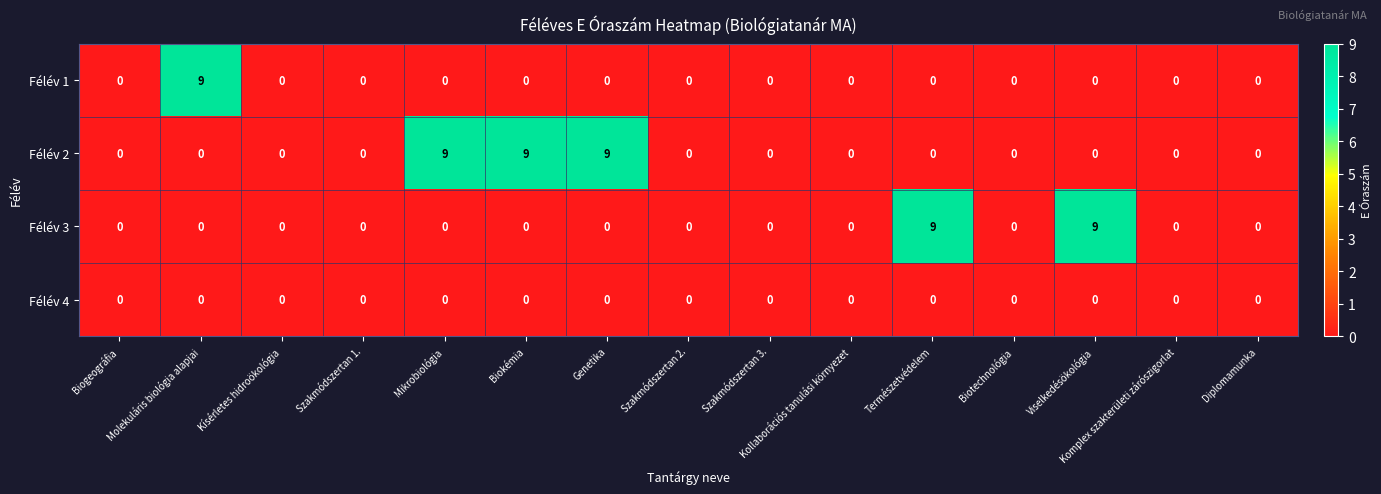

Count the Félév 3 values in the range 0 to 1.

13